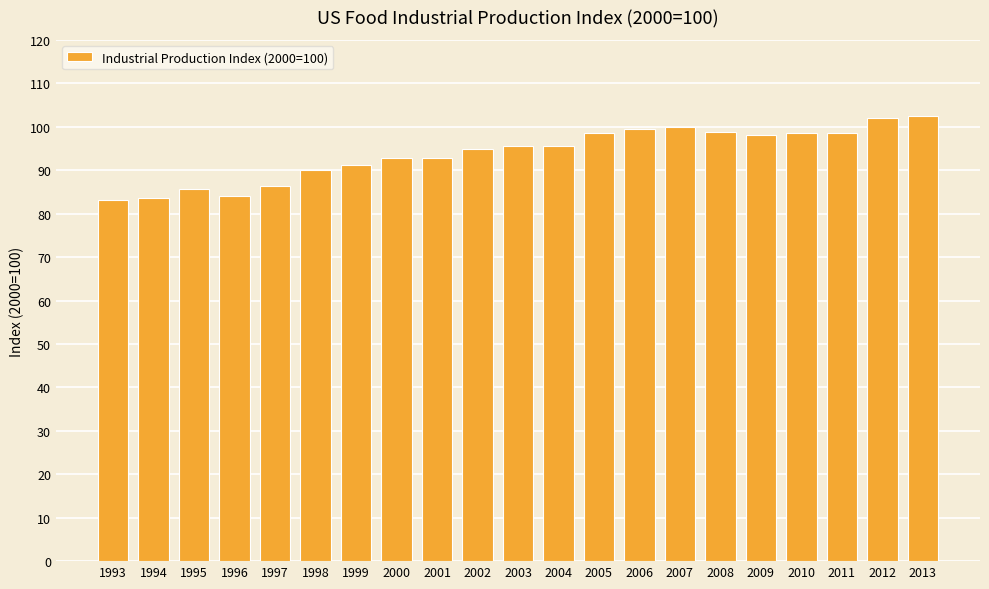

Is it true that the value at 2000 is 92.7?

True